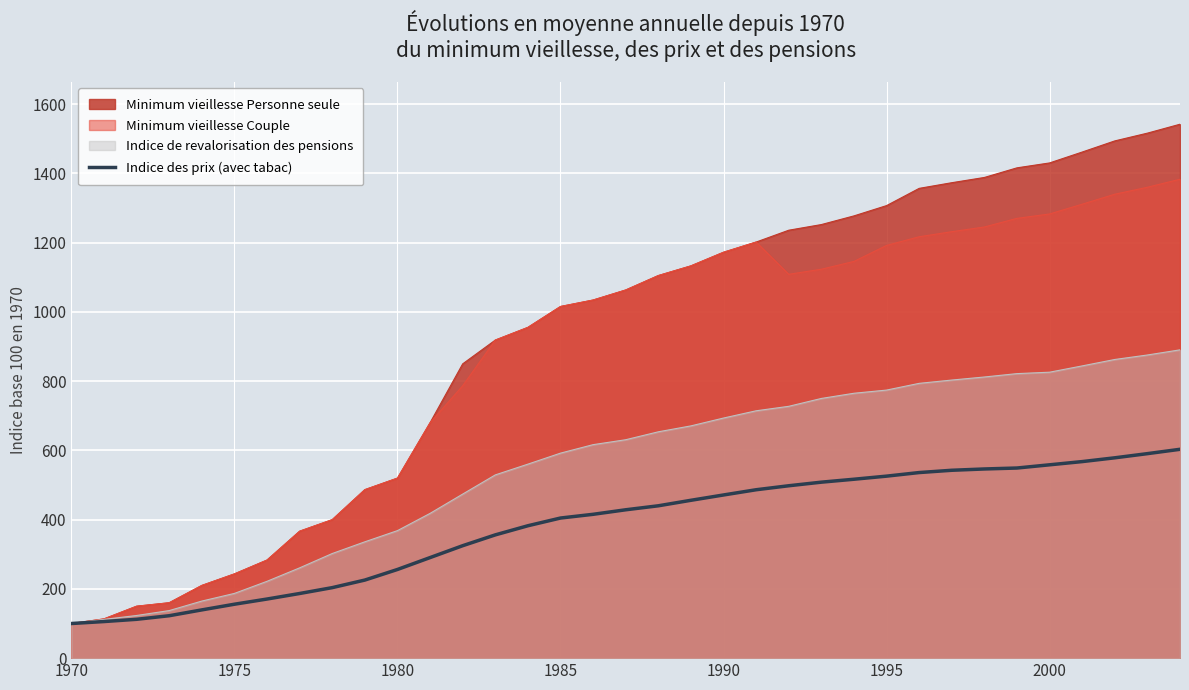

The value of Minimum vieillesse Personne seule at 1975 is 243.3. True or false?

True